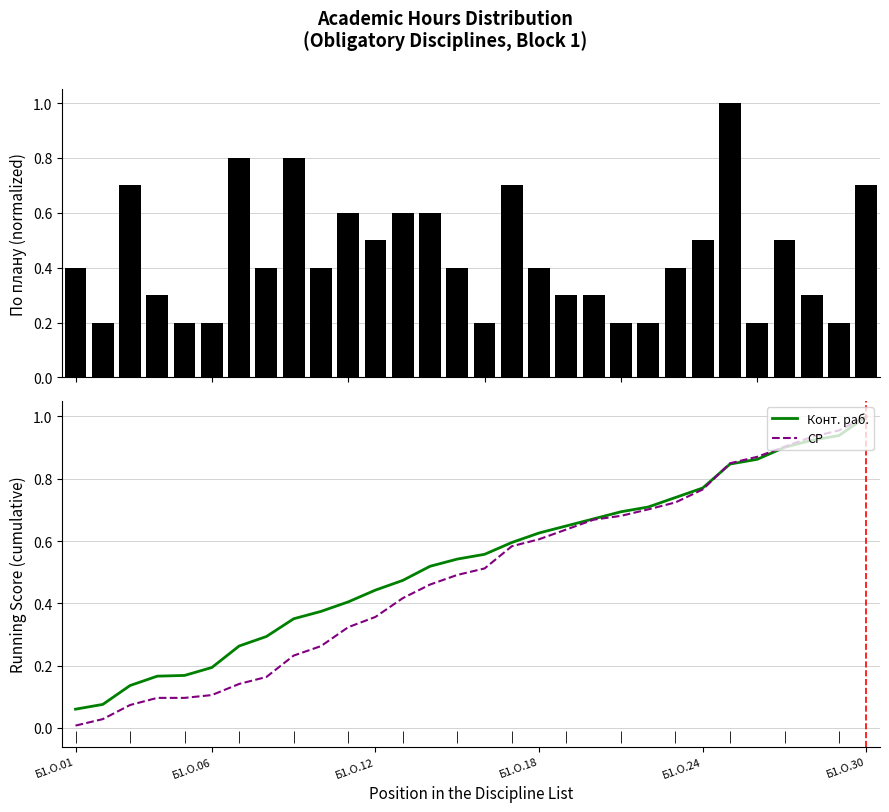

Is the value of СР at Б1.О.01 greater than the value of Конт. раб. at Б1.О.24?

No